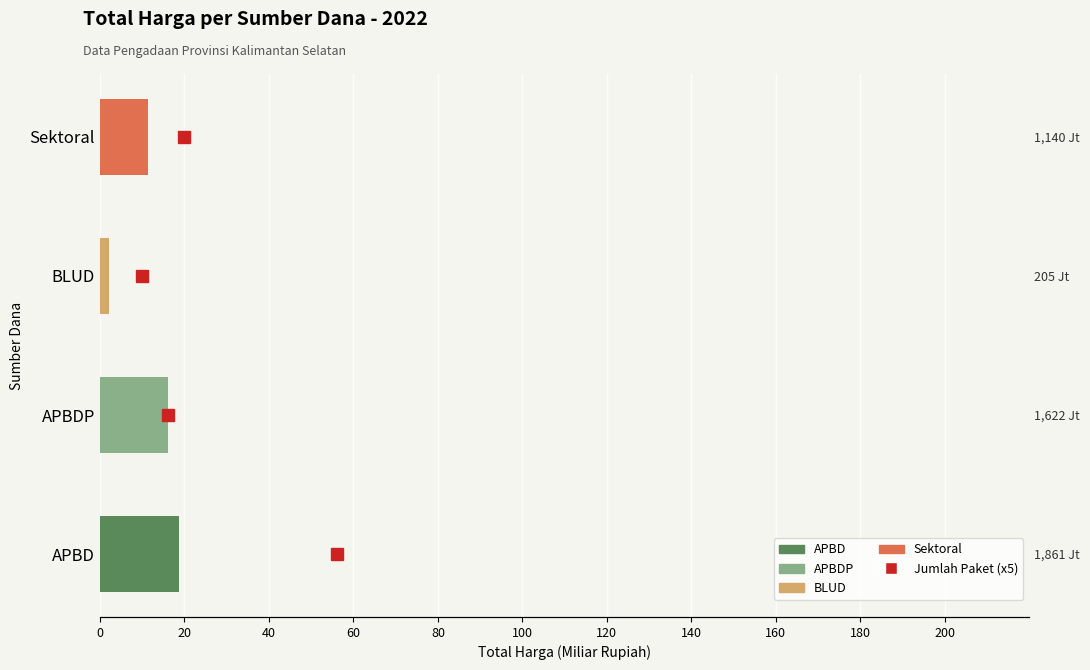

Is it true that the value at APBD is 18.6?

True